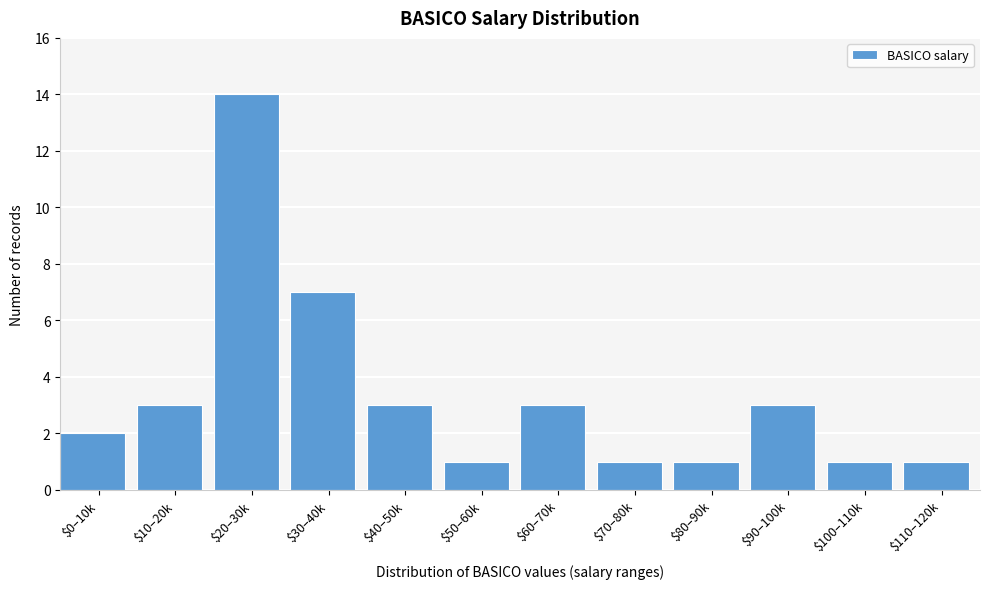

Reading left to right, what are all the values shown in this chart?

2	3	14	7	3	1	3	1	1	3	1	1